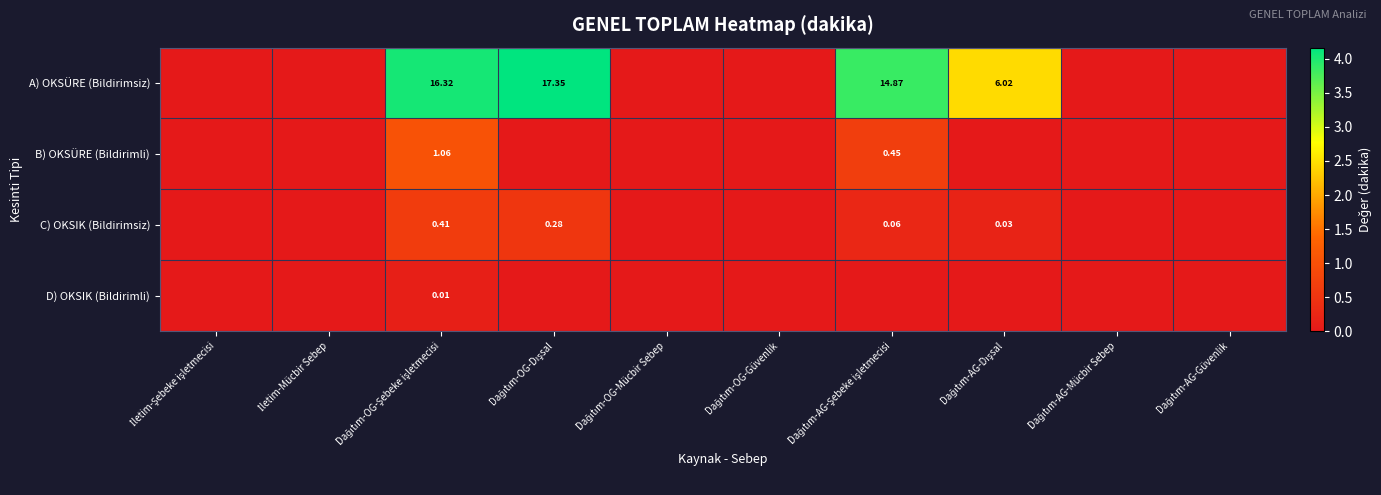

Which series has the largest range (max minus min)?

A) OKSÜRE (Bildirimsiz)